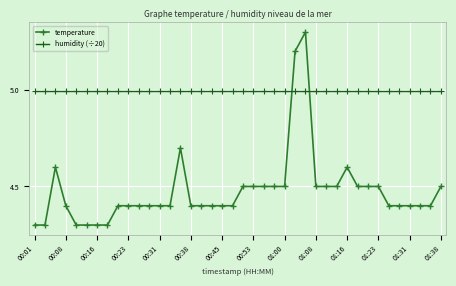

Which series has the largest total across all categories?

humidity (÷20)